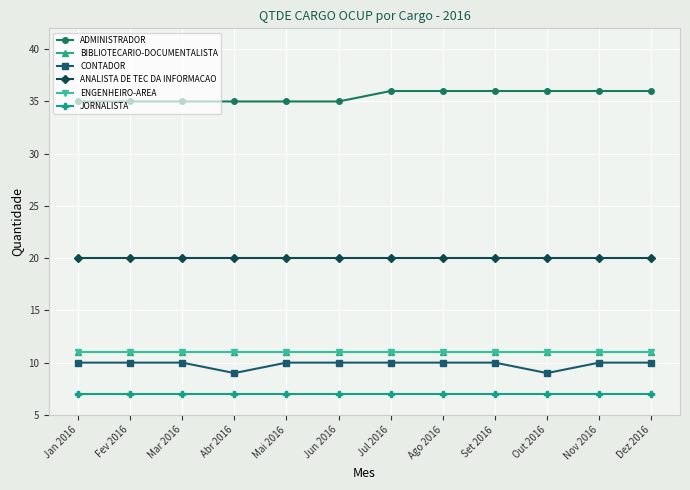

Is this an area chart (filled region under the line)?

No